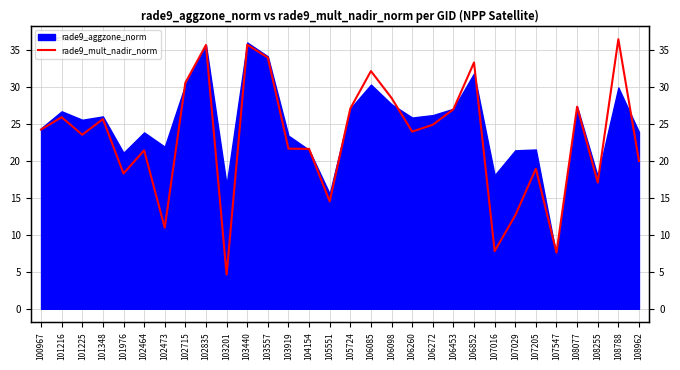

Approximately how many times larger is the value at 107205 compared to 106098?

0.7